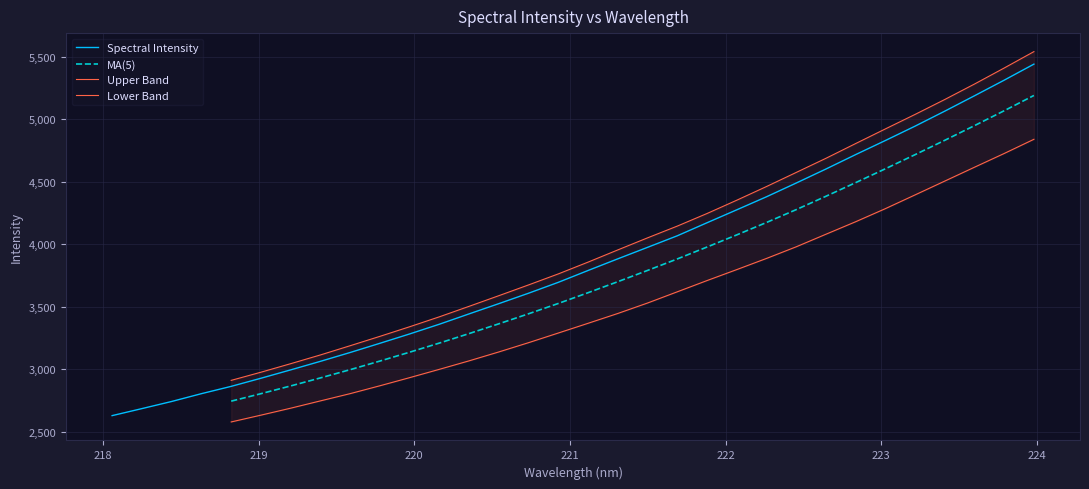

The chart shows a value of 7633.1 at 223.9802. True or false?

False